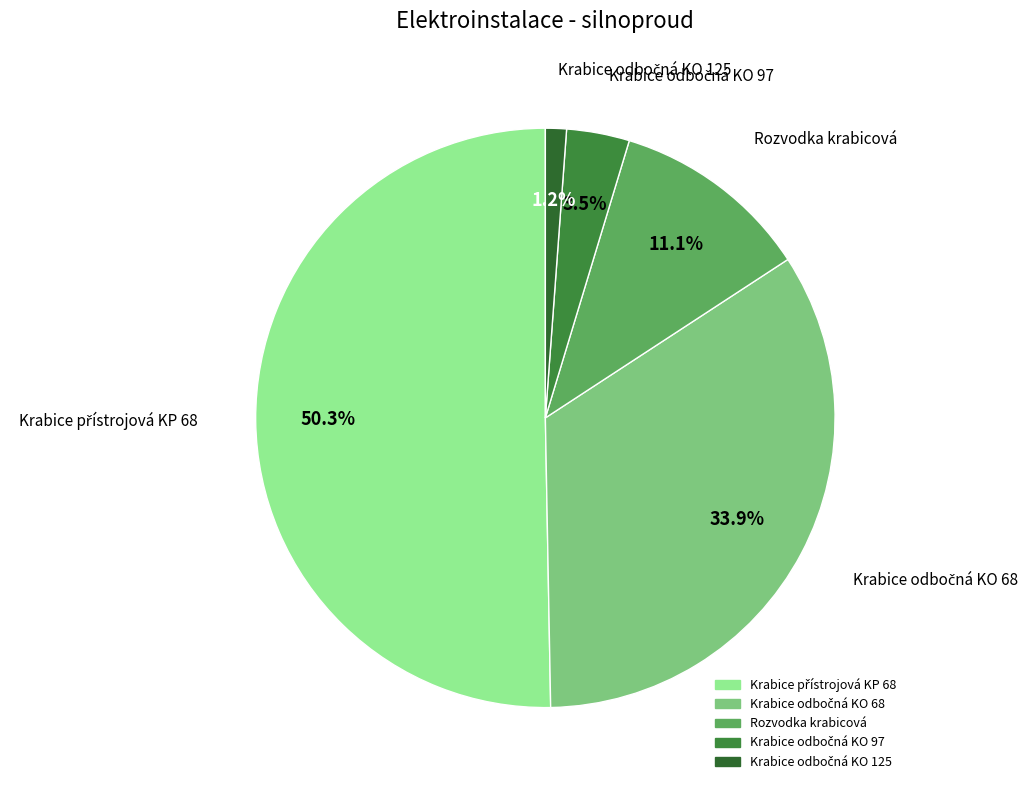

Rank the categories by value from highest to lowest.

Krabice přístrojová KP 68, Krabice odbočná KO 68, Rozvodka krabicová, Krabice odbočná KO 97, Krabice odbočná KO 125